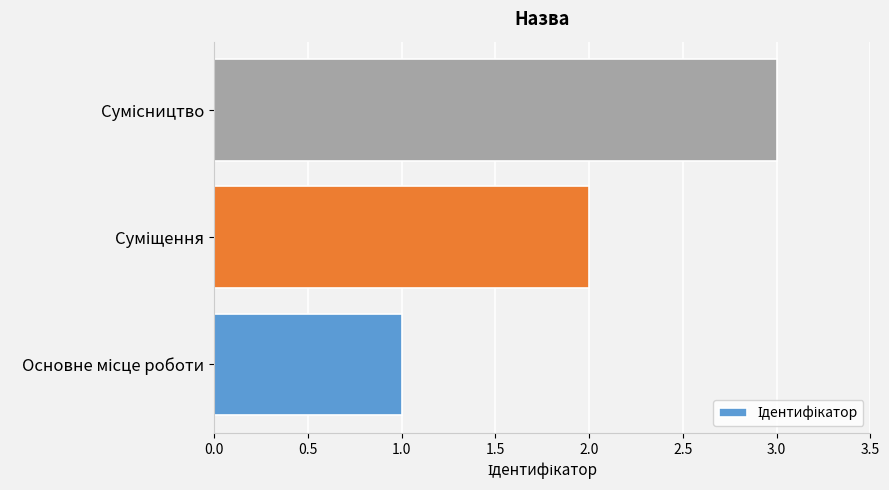

What is the sum of all values?

6